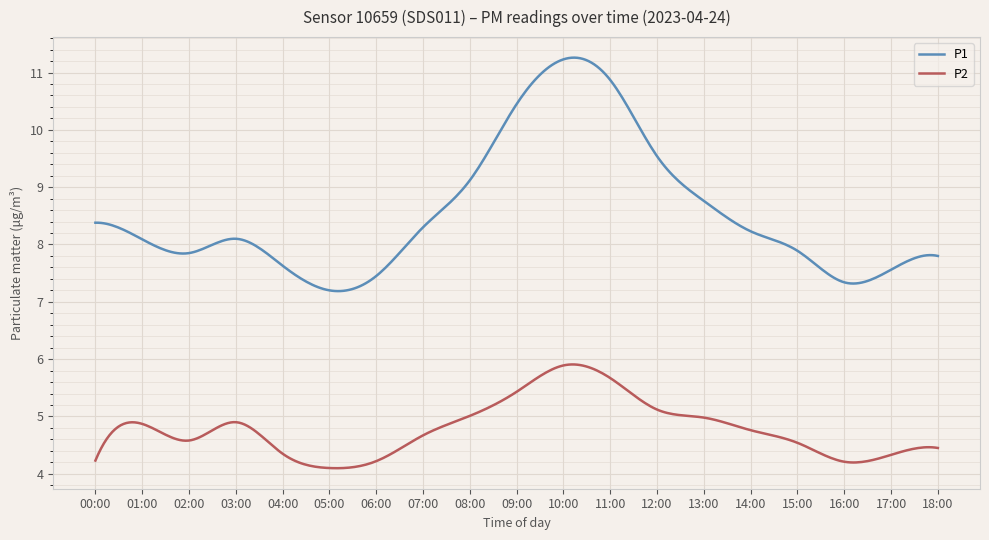

List the series in order of their overall mean, highest first.

P1, P2